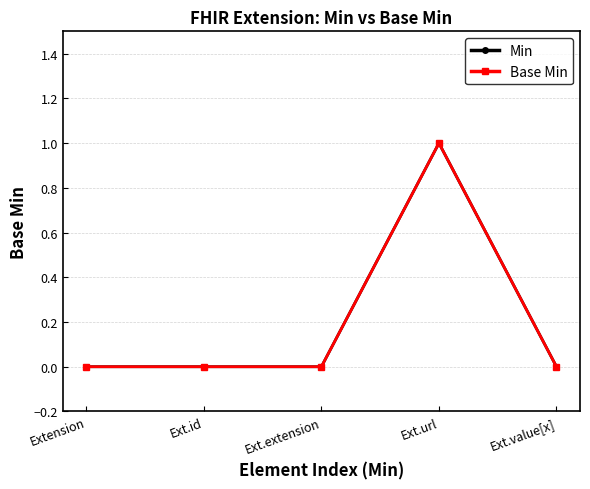

Reading left to right, list all the values displayed in this chart.

Min: Extension=0	Ext.id=0	Ext.extension=0	Ext.url=1	Ext.value[x]=0
Base Min: Extension=0	Ext.id=0	Ext.extension=0	Ext.url=1	Ext.value[x]=0